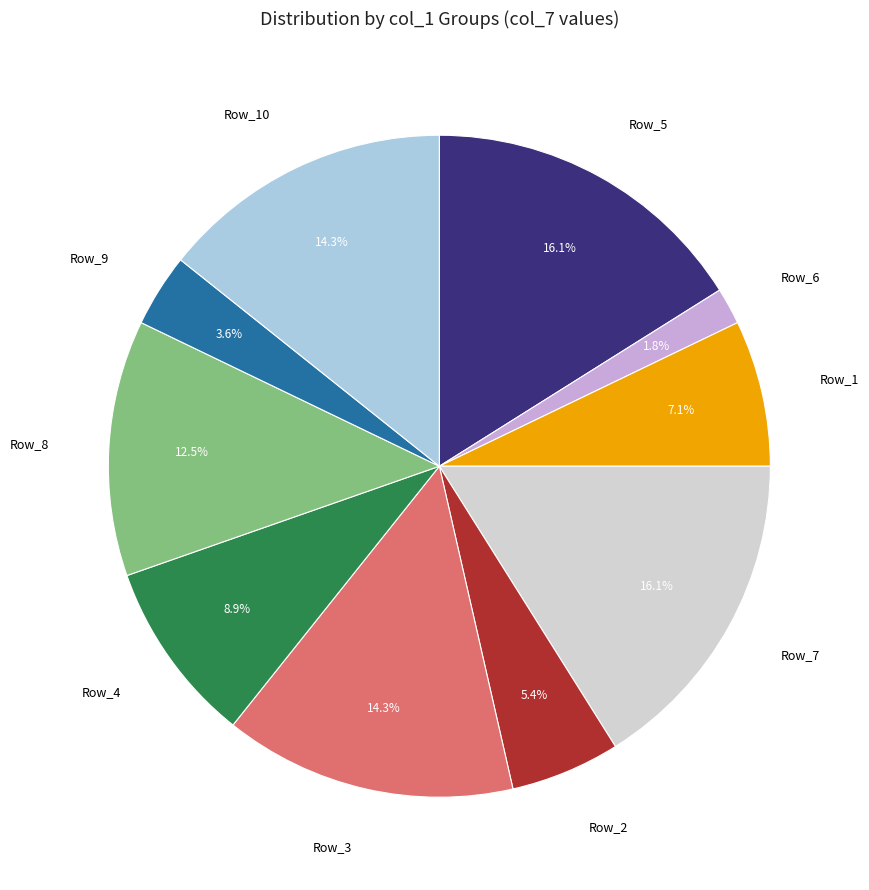

Count the number of slices in the pie.

10